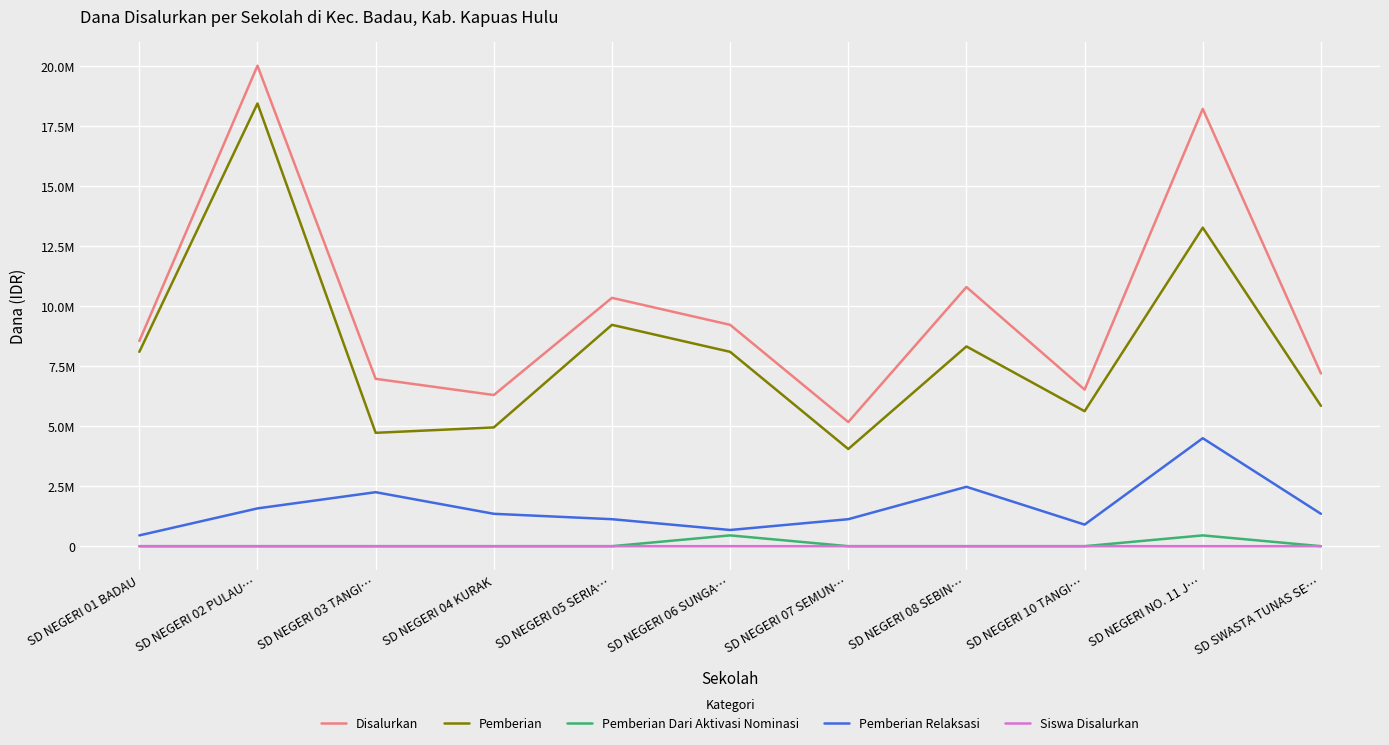

True or false: Siswa Disalurkan and Pemberian Relaksasi cross at least once.

False